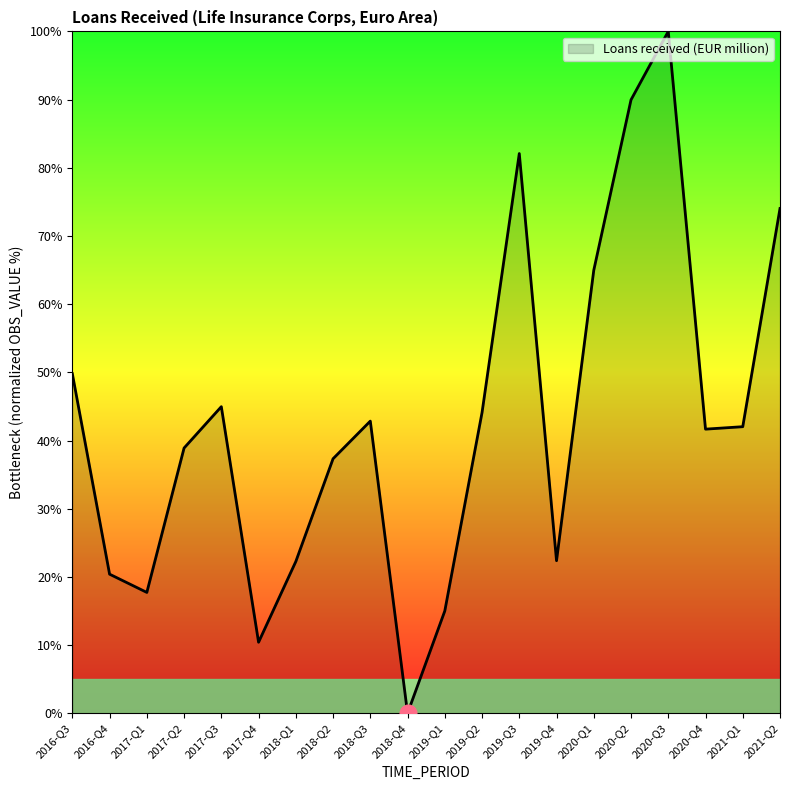

True or false: the data shows 49.8 at 2016-Q3.

True